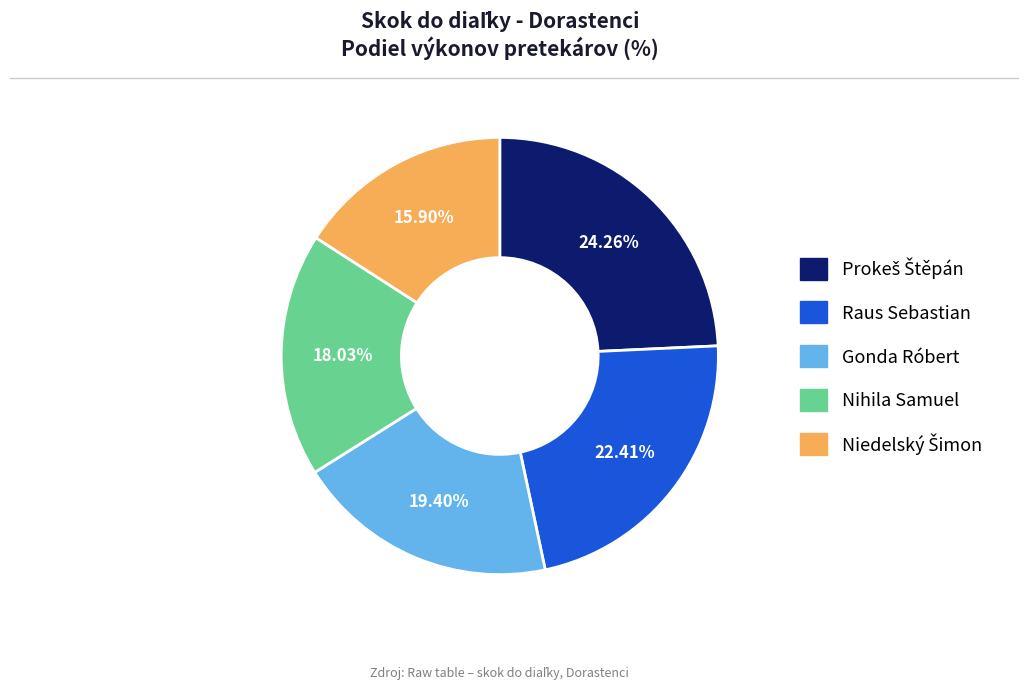

Is the sum of Gonda Róbert and Nihila Samuel greater than half?

No